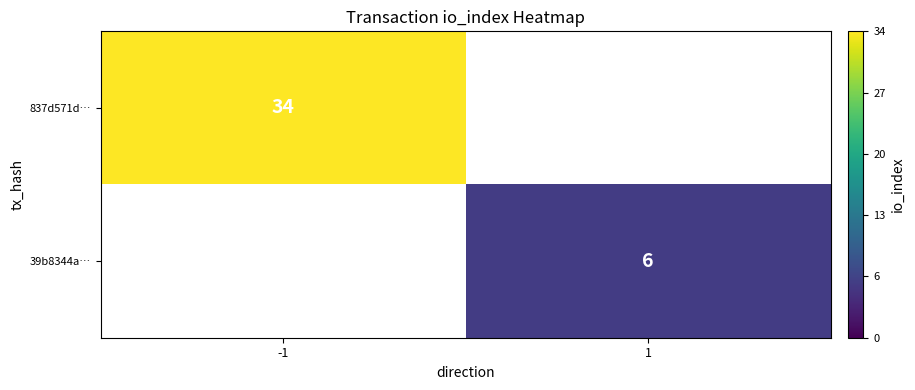

At which category does the chart reach its peak across all series?

-1